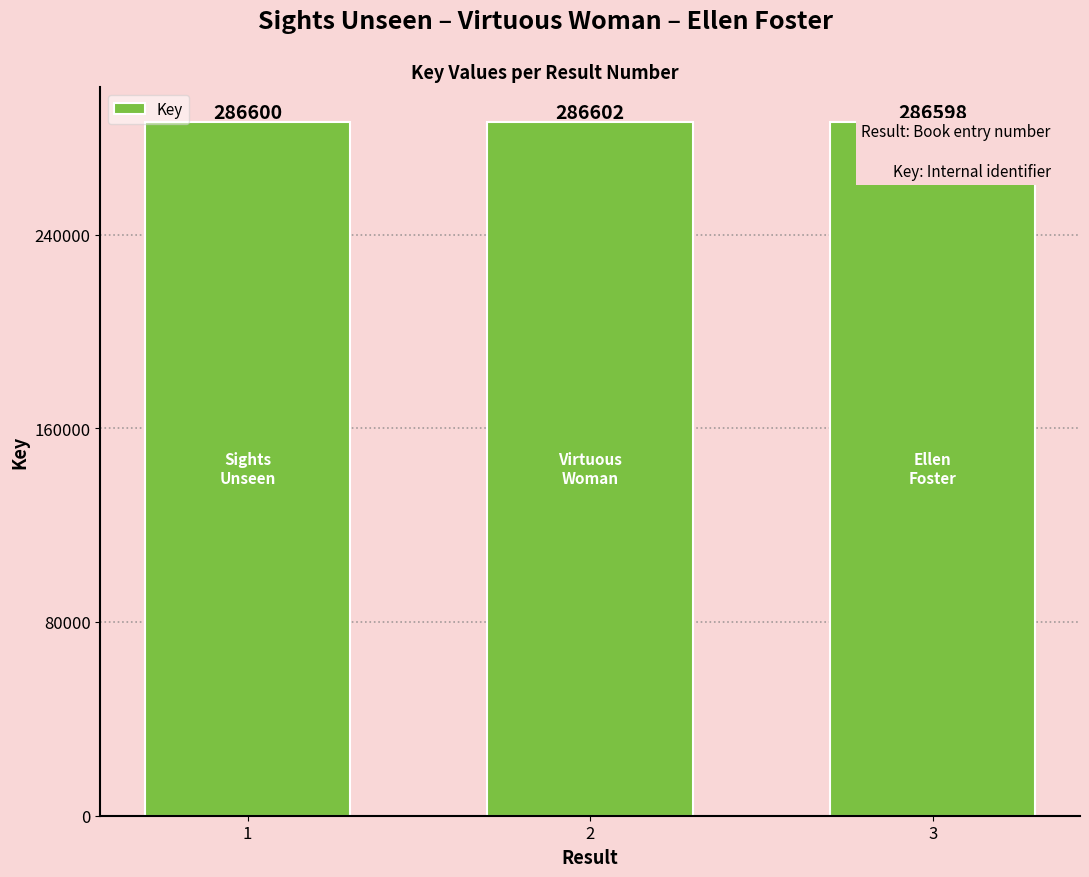

Reading right to left, what are all the values shown in this chart?

3=286598	2=286602	1=286600